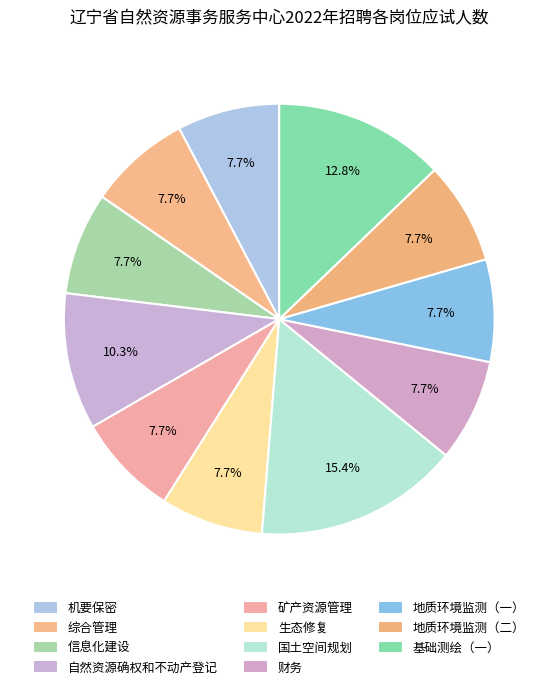

What is the change in value from 自然资源确权和不动产登记 to 生态修复?

-1